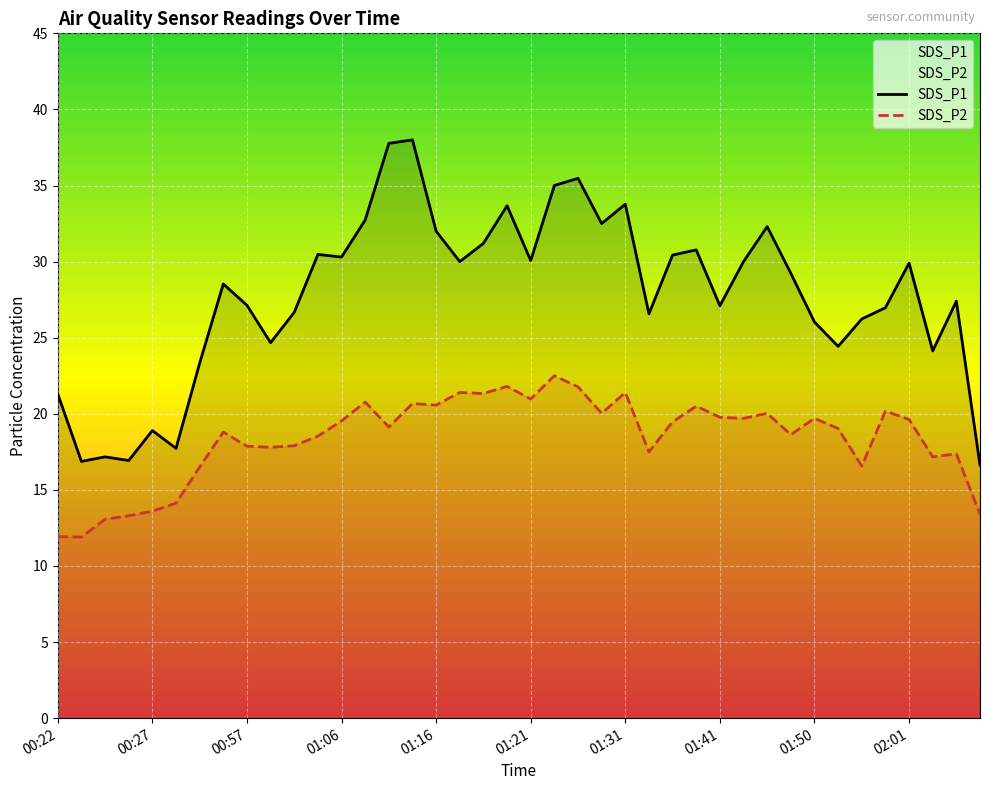

True or false: SDS_P2 has more than 1 interior local peaks.

True